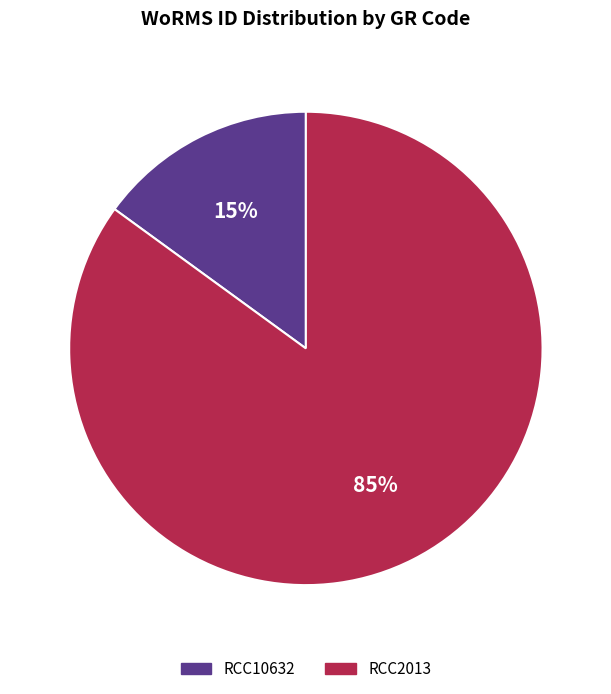

To the nearest percent, what portion does RCC2013 represent?

85%